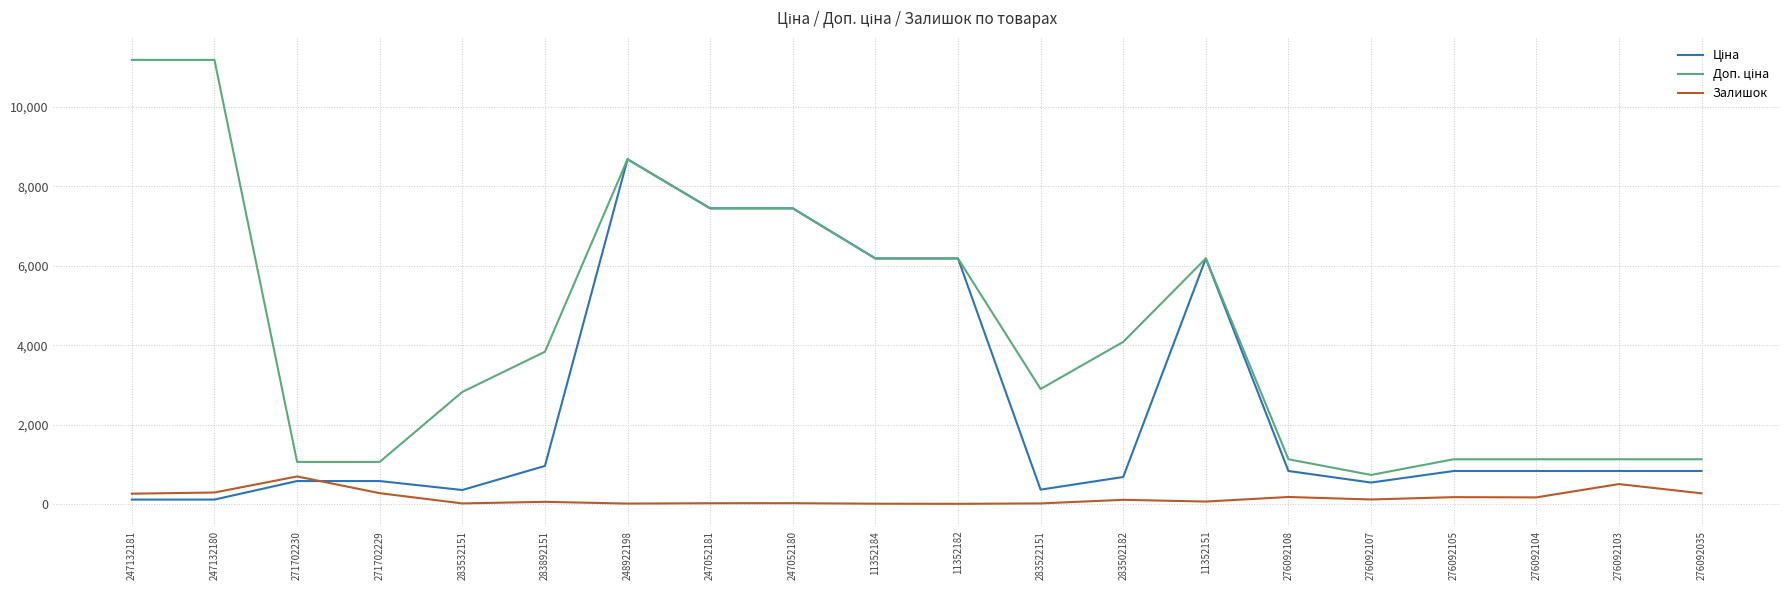

What is the greatest value displayed?

11182.0